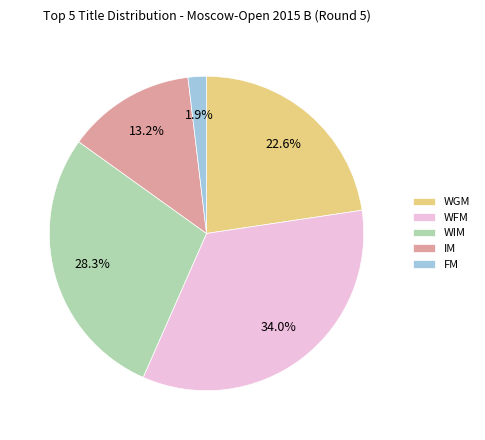

What percentage is NOT represented by WIM?

71.7%